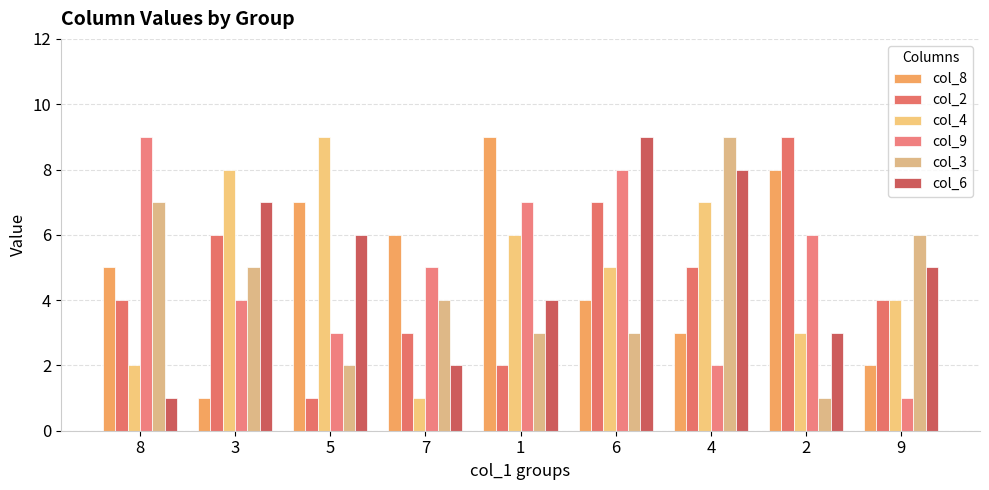

What is the smallest value displayed?

1